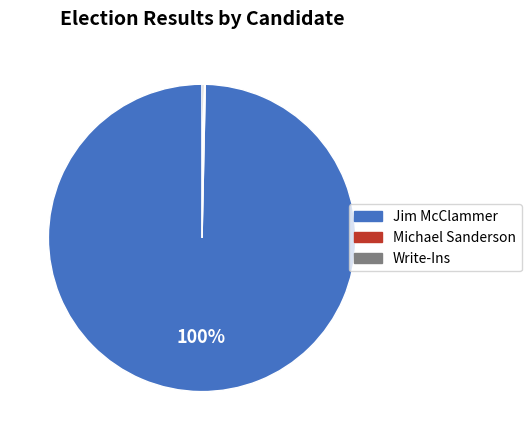

Is there a majority slice in this chart?

Yes